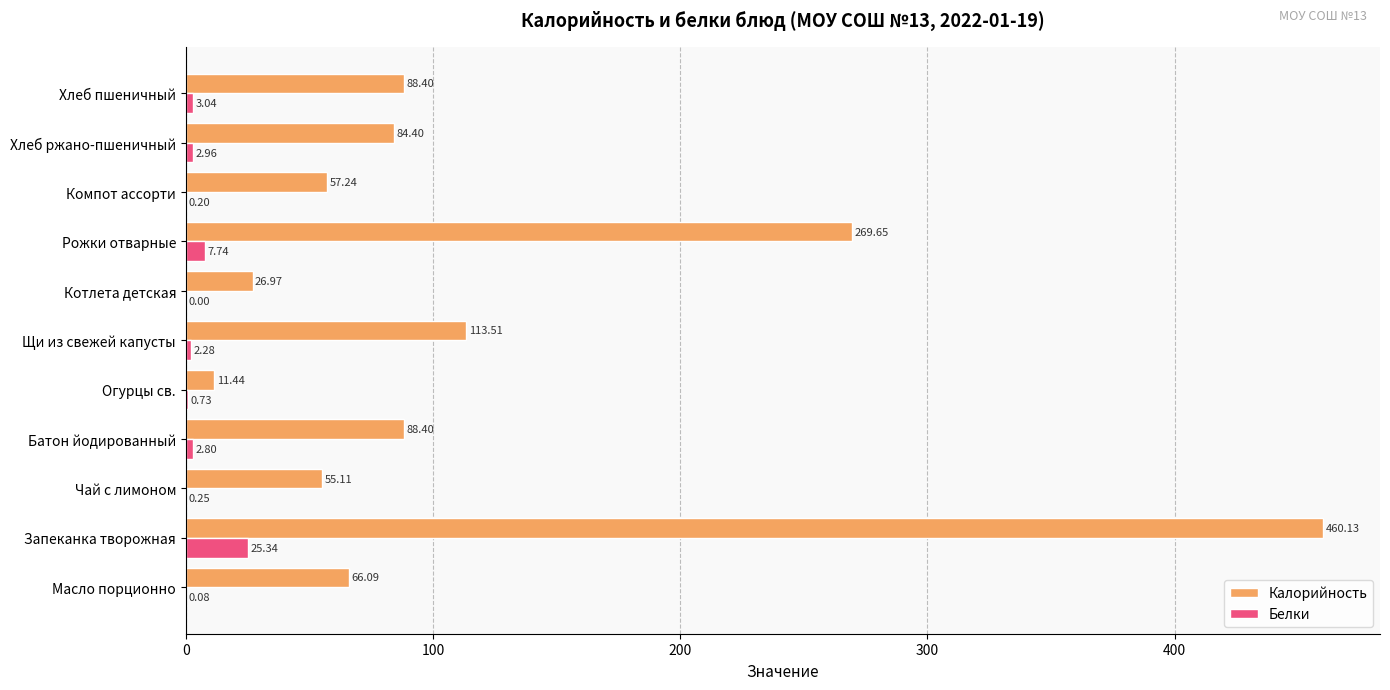

Is the value of Калорийность at Батон йодированный greater than the value of Белки at Хлеб пшеничный?

Yes